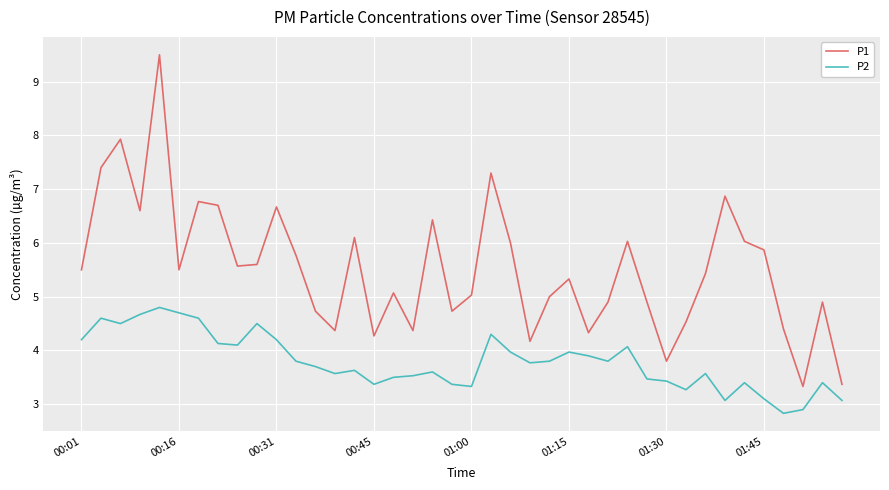

List the series in order of their overall mean, highest first.

P1, P2